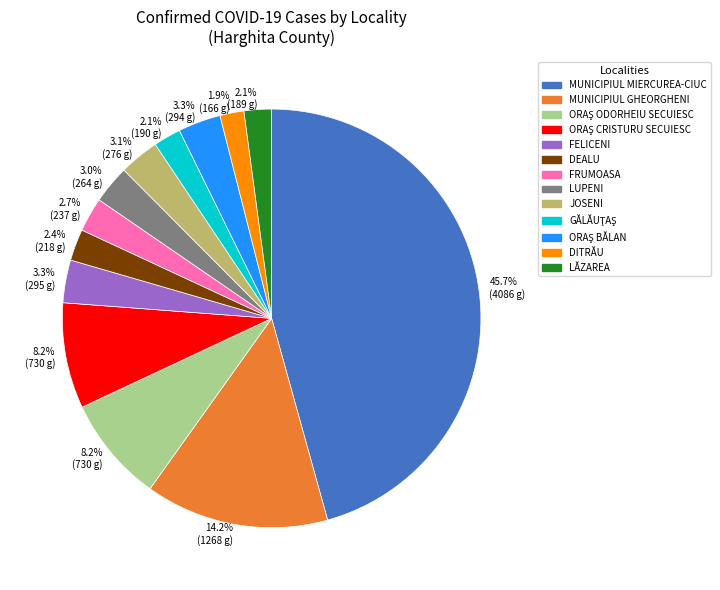

True or false: LUPENI accounts for 15% of the total.

False